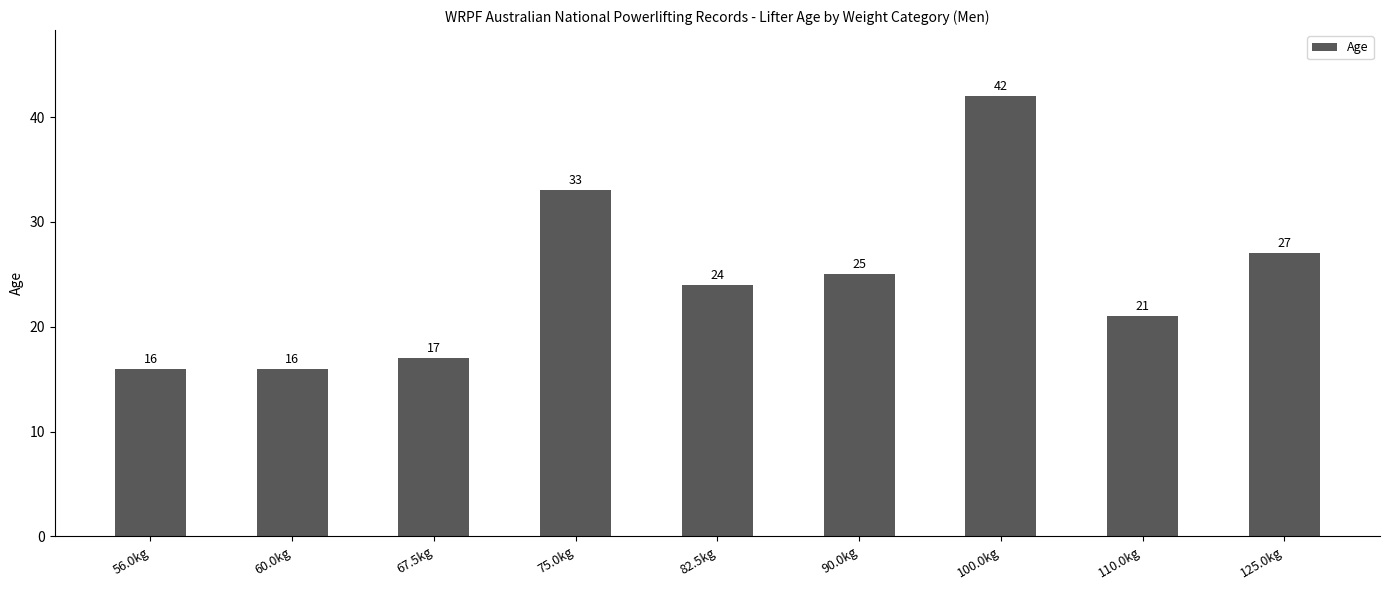

What is the difference between the values at 75.0kg and 110.0kg?

12